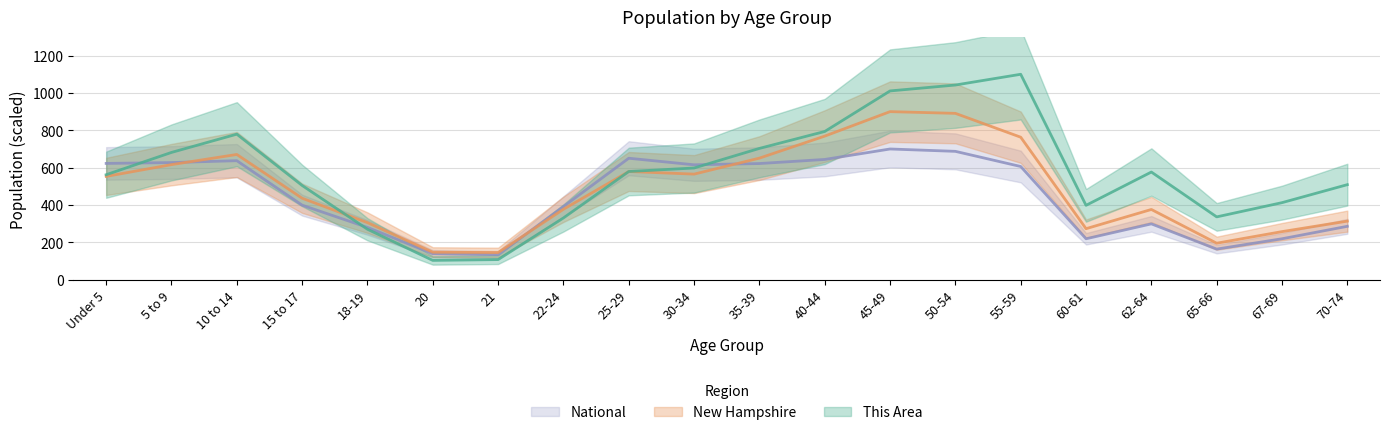

How many distinct data groups are displayed?

3